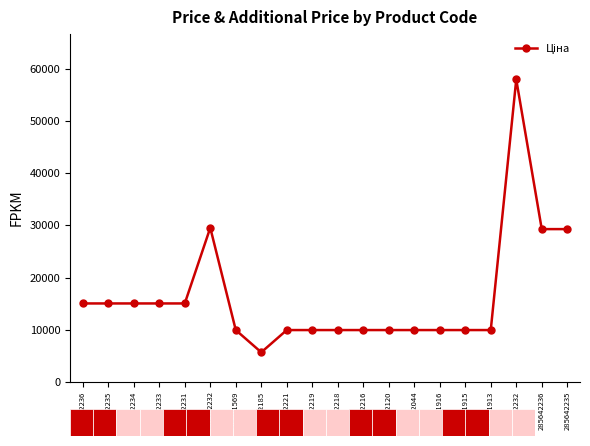

What is the value of the 7th point from the left?

9908.5